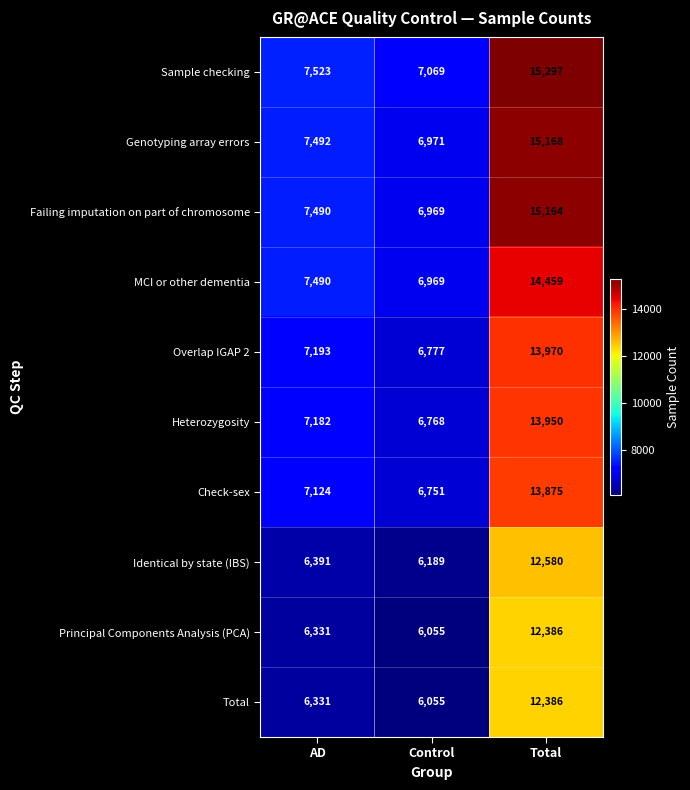

Rank the categories by Overlap IGAP 2 value from lowest to highest.

Control, AD, Total